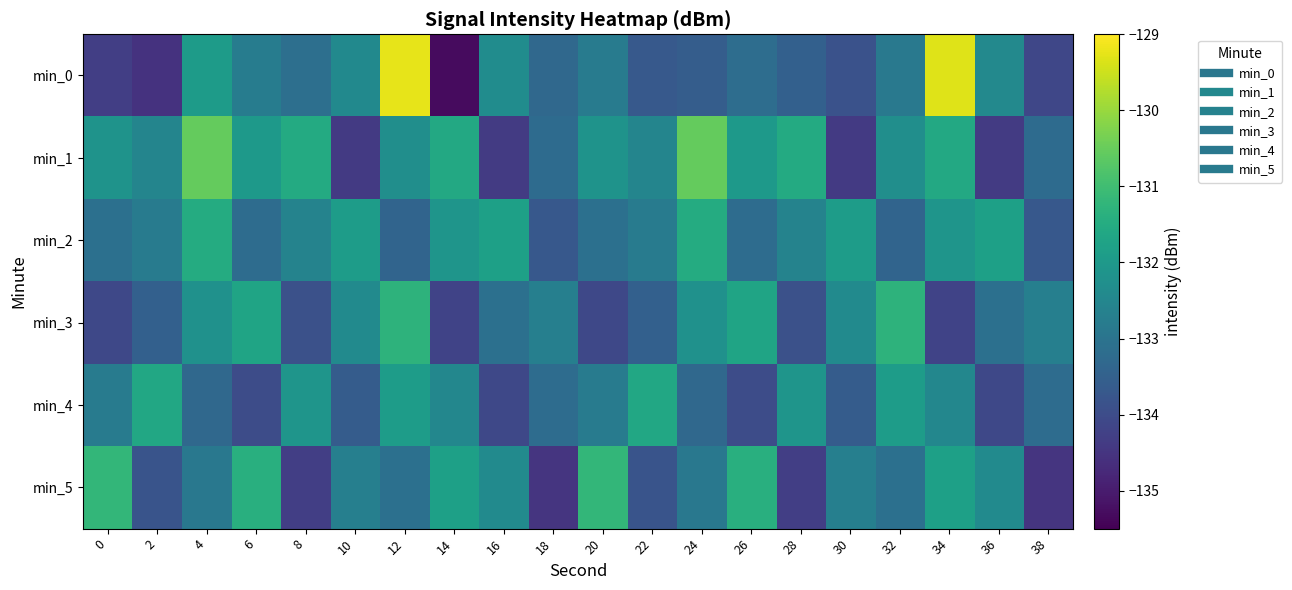

What is the total value across all series at 8?

-797.6